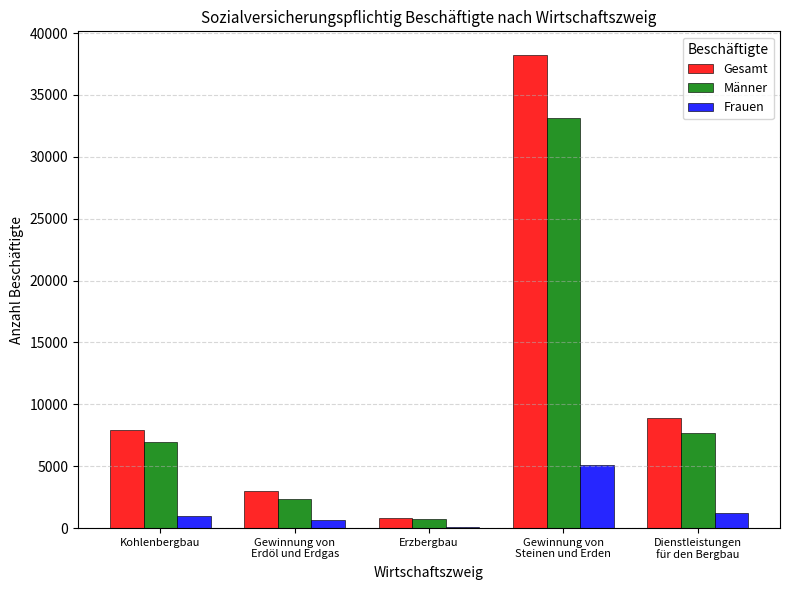

What is the sum of the Frauen values at Kohlenbergbau and Gewinnung von
Steinen und Erden?

6077